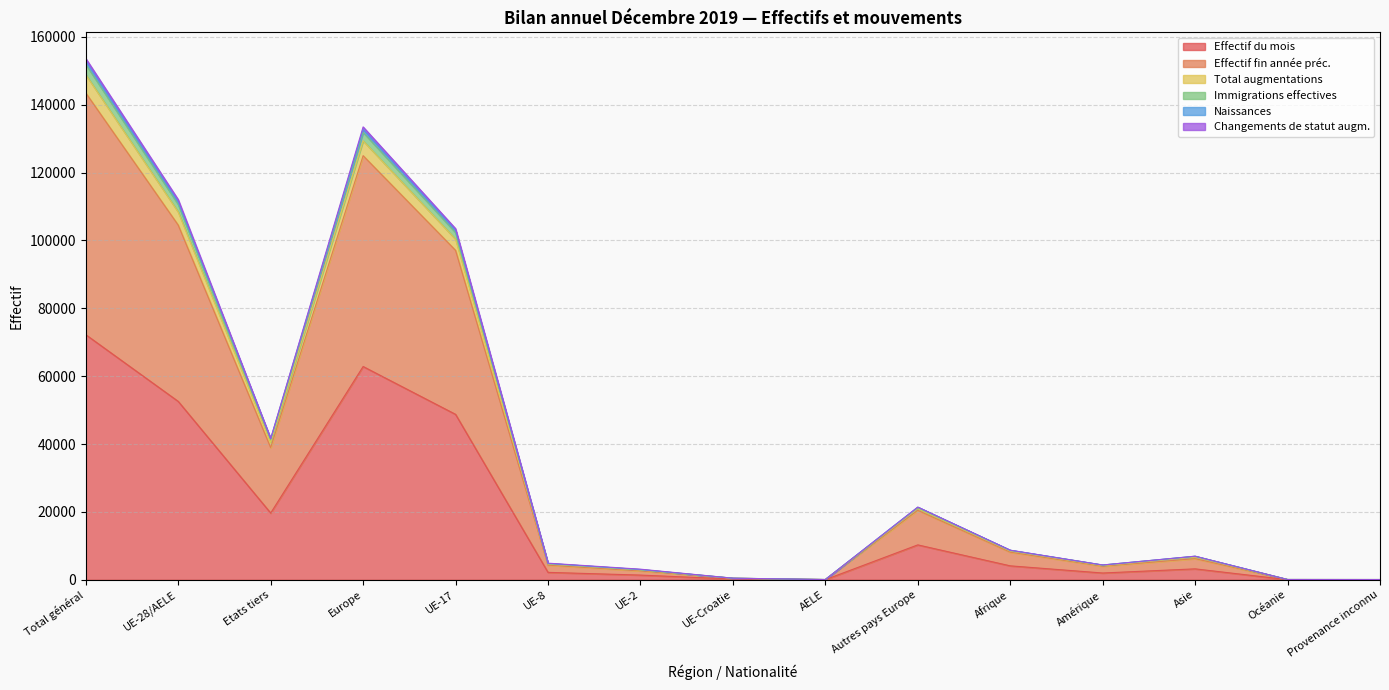

What is the maximum value for Effectif du mois?

72225